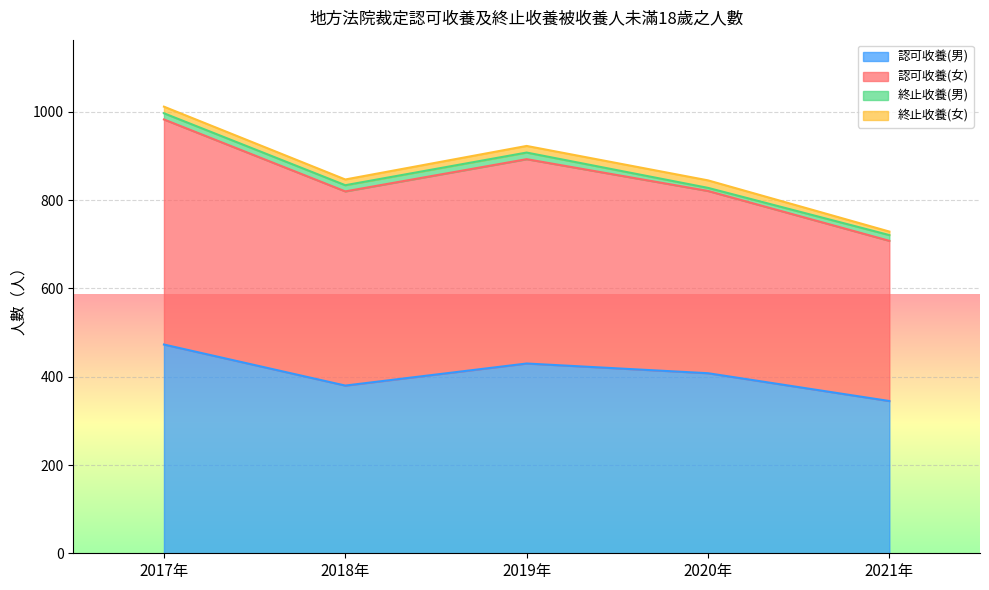

How many interior local valleys does the 認可收養(女) series have?

1